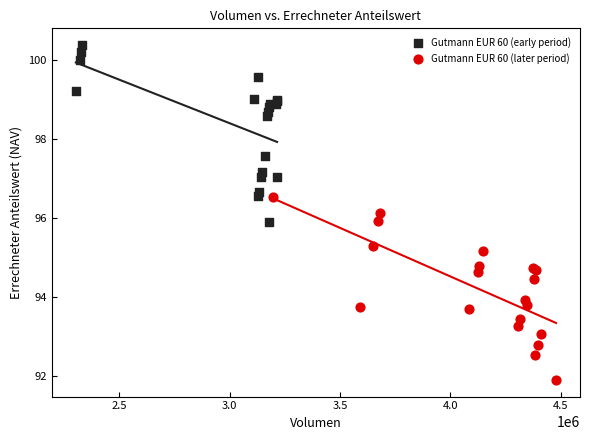

Which series reaches the maximum Y coordinate?

Gutmann EUR 60 (early period)